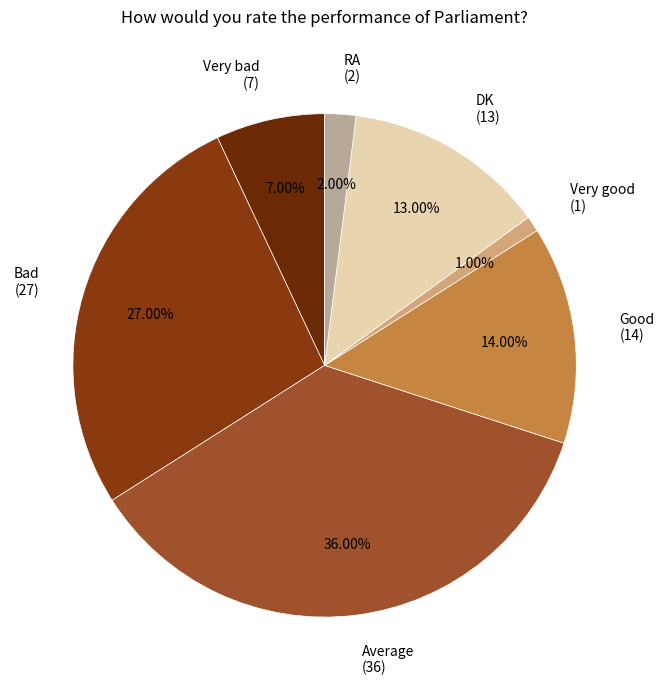

To the nearest percent, what percentage of the pie is RA?

2%